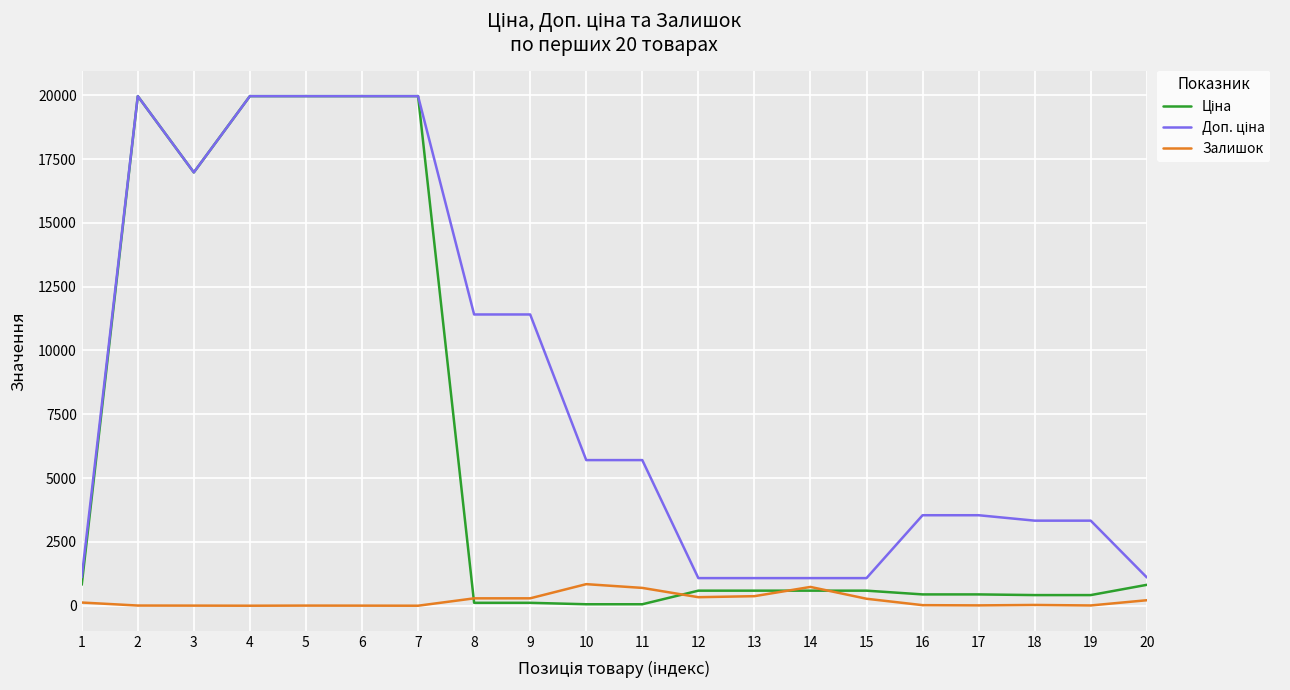

What is the maximum value shown in the chart?

19964.2